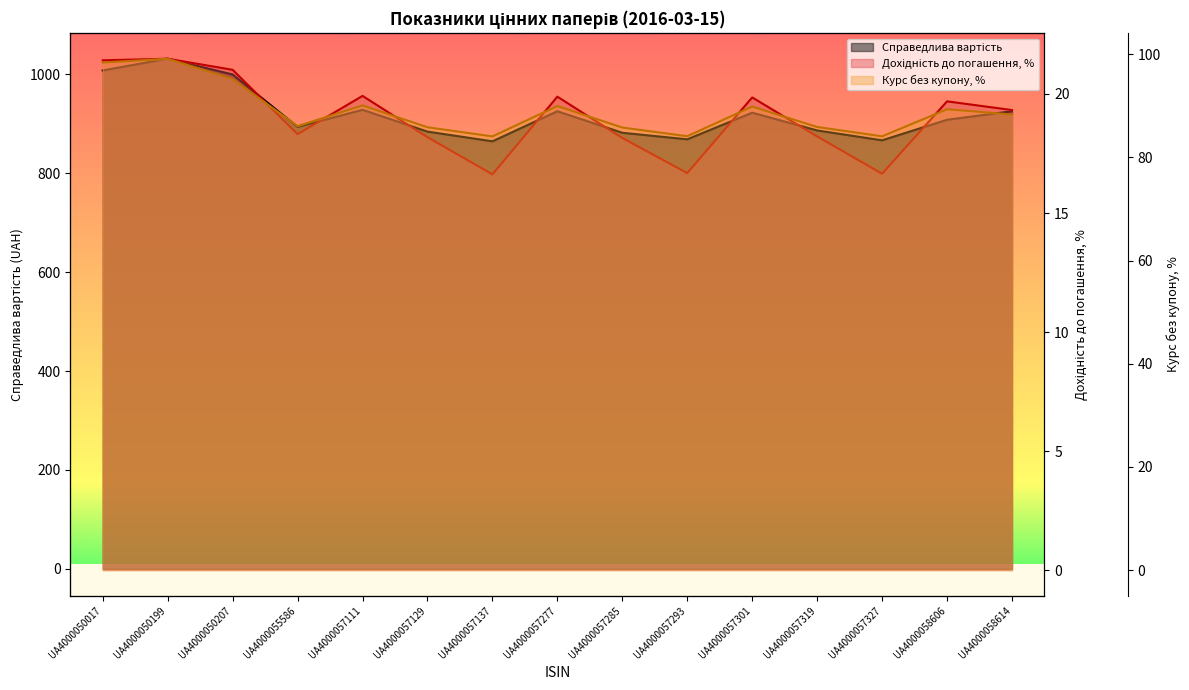

At which label does Справедлива вартість first exceed 907?

UA4000050017